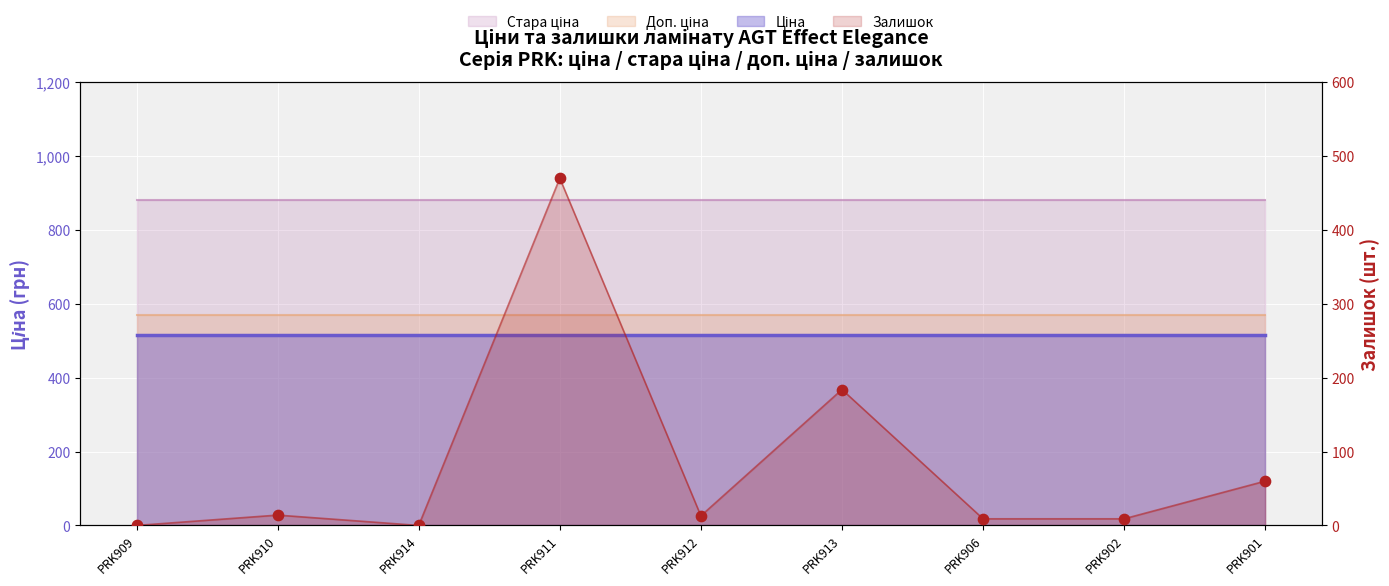

Which has a higher value, PRK901 or PRK911?

PRK911